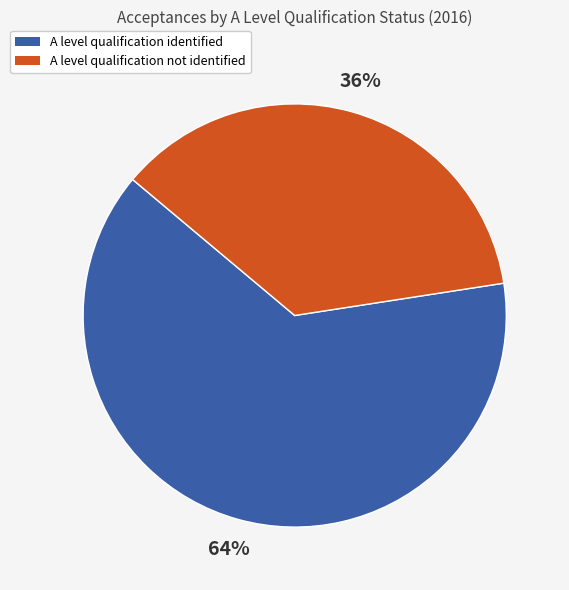

Is it true that A level qualification not identified is 36% of the pie?

True